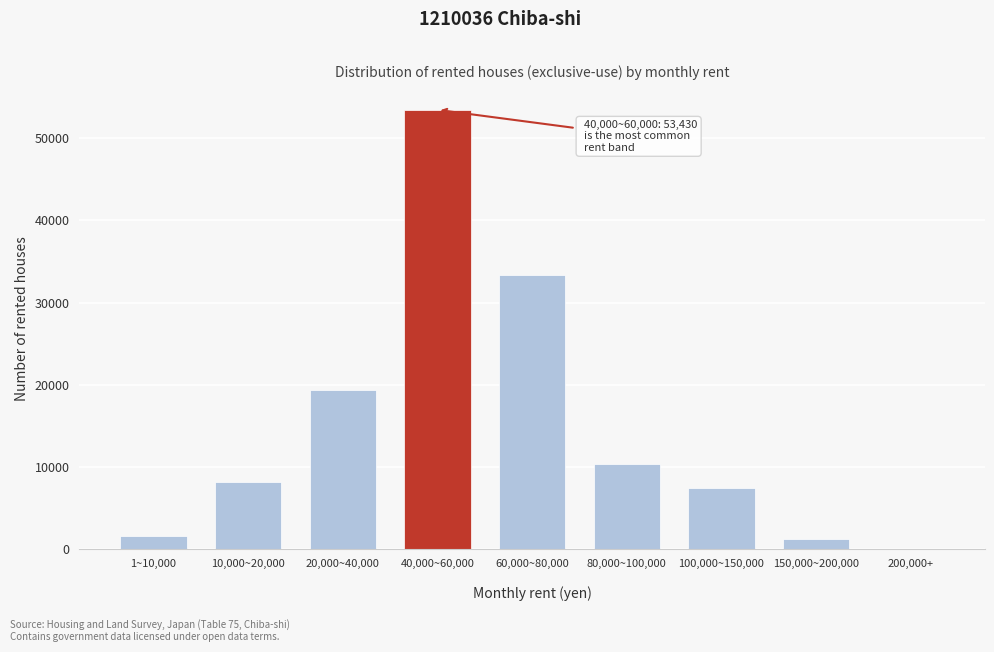

What is the sum of all values?

135280